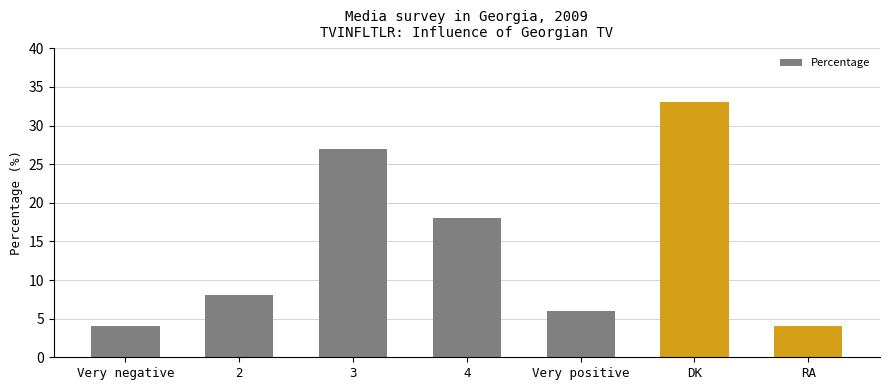

Reading right to left, transcribe all the data shown in this chart.

4	33	6	18	27	8	4